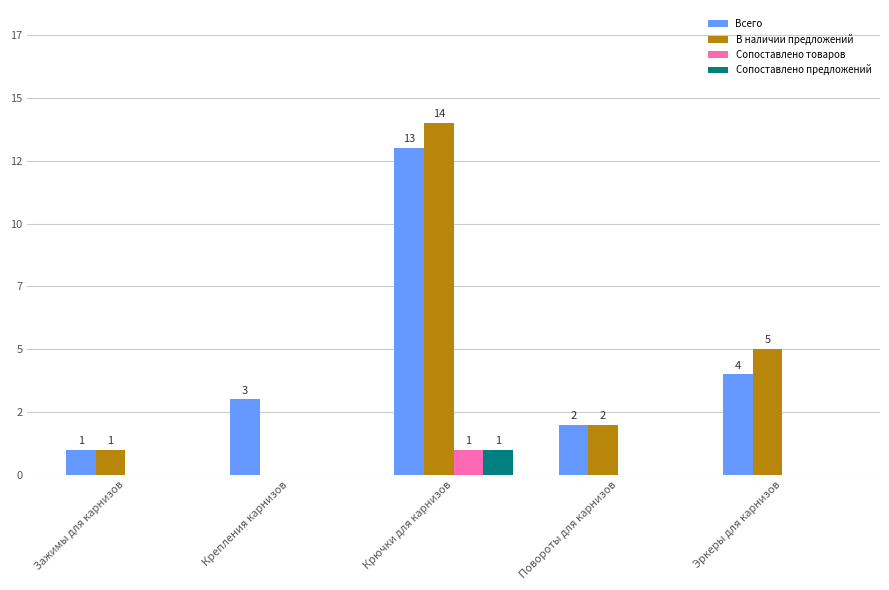

Reading right to left, list all the values displayed in this chart.

Всего: Эркеры для карнизов=4	Повороты для карнизов=2	Крючки для карнизов=13	Крепления карнизов=3	Зажимы для карнизов=1
В наличии предложений: Эркеры для карнизов=5	Повороты для карнизов=2	Крючки для карнизов=14	Крепления карнизов=0	Зажимы для карнизов=1
Сопоставлено товаров: Эркеры для карнизов=0	Повороты для карнизов=0	Крючки для карнизов=1	Крепления карнизов=0	Зажимы для карнизов=0
Сопоставлено предложений: Эркеры для карнизов=0	Повороты для карнизов=0	Крючки для карнизов=1	Крепления карнизов=0	Зажимы для карнизов=0